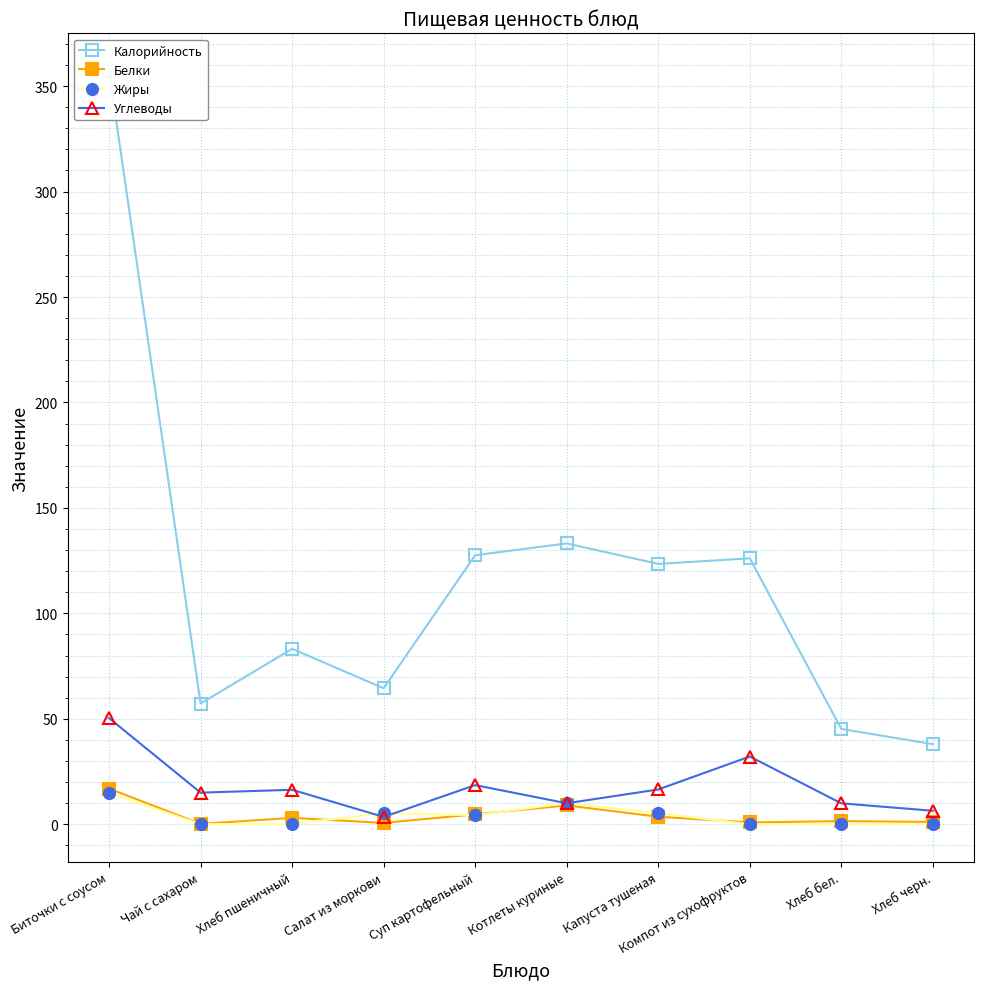

True or false: Углеводы has a value of 9.9 at Хлеб бел..

True